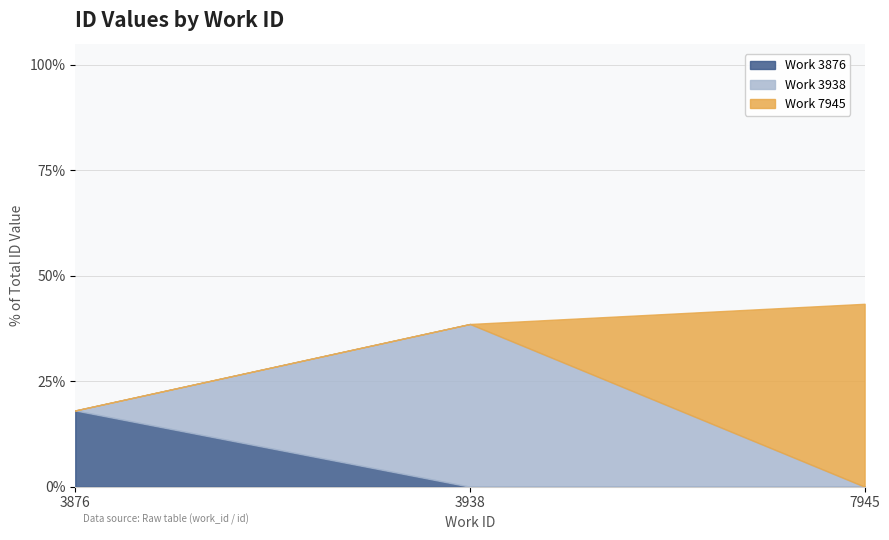

Between 7945 and 3938, which is larger?

7945